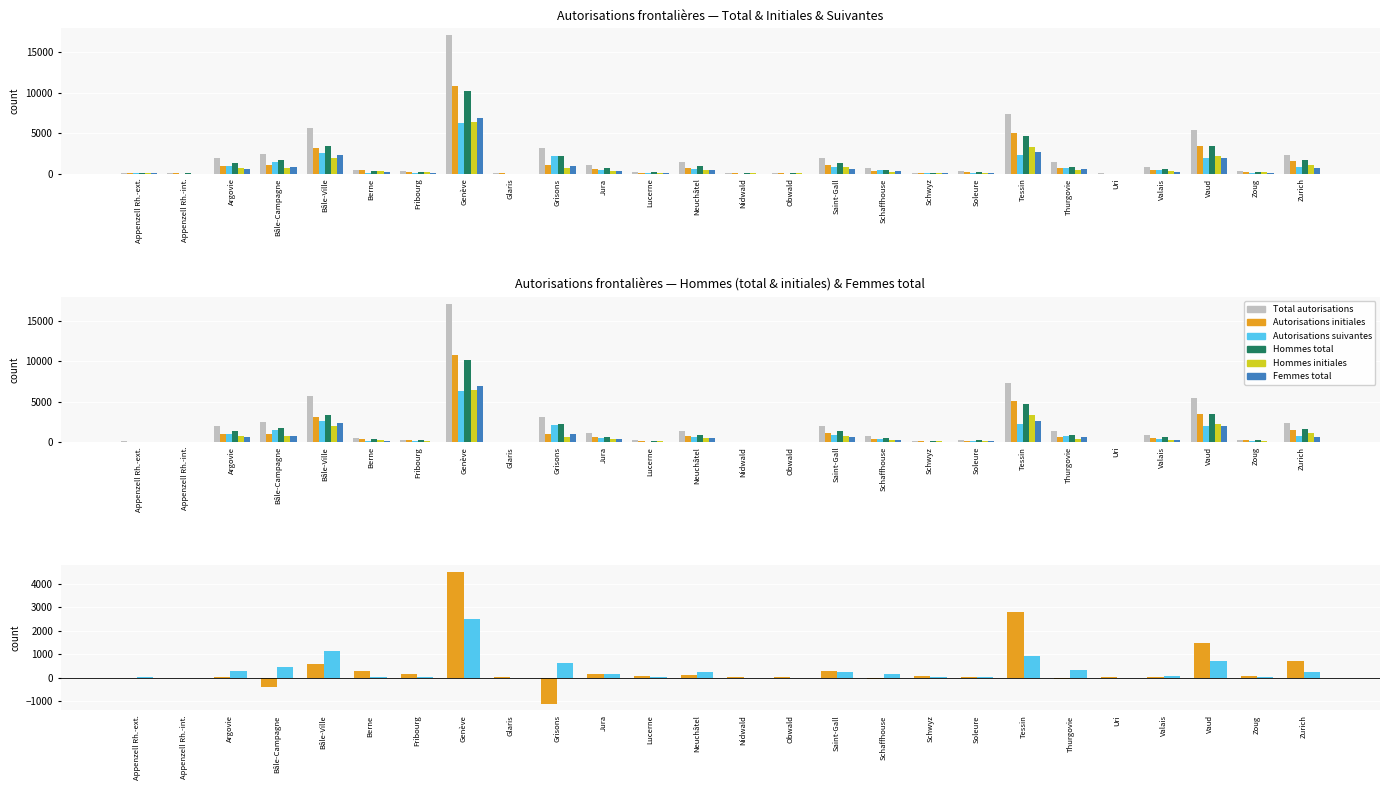

Which category has the highest value in the Autorisations suivantes series?

Genève